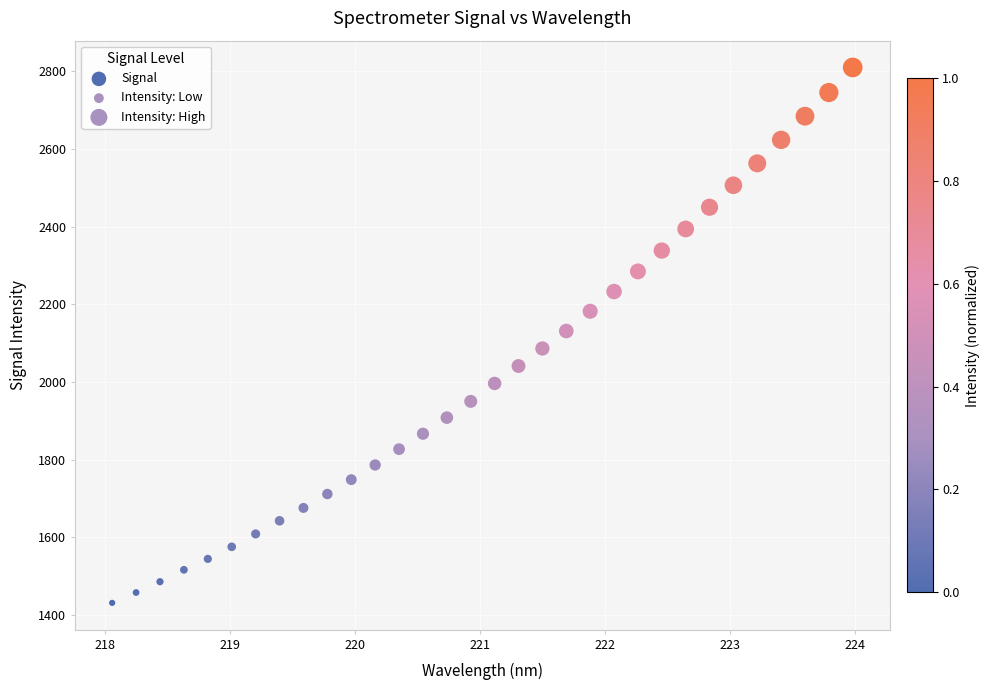

What is the range of Y values (max minus min)?

1379.4